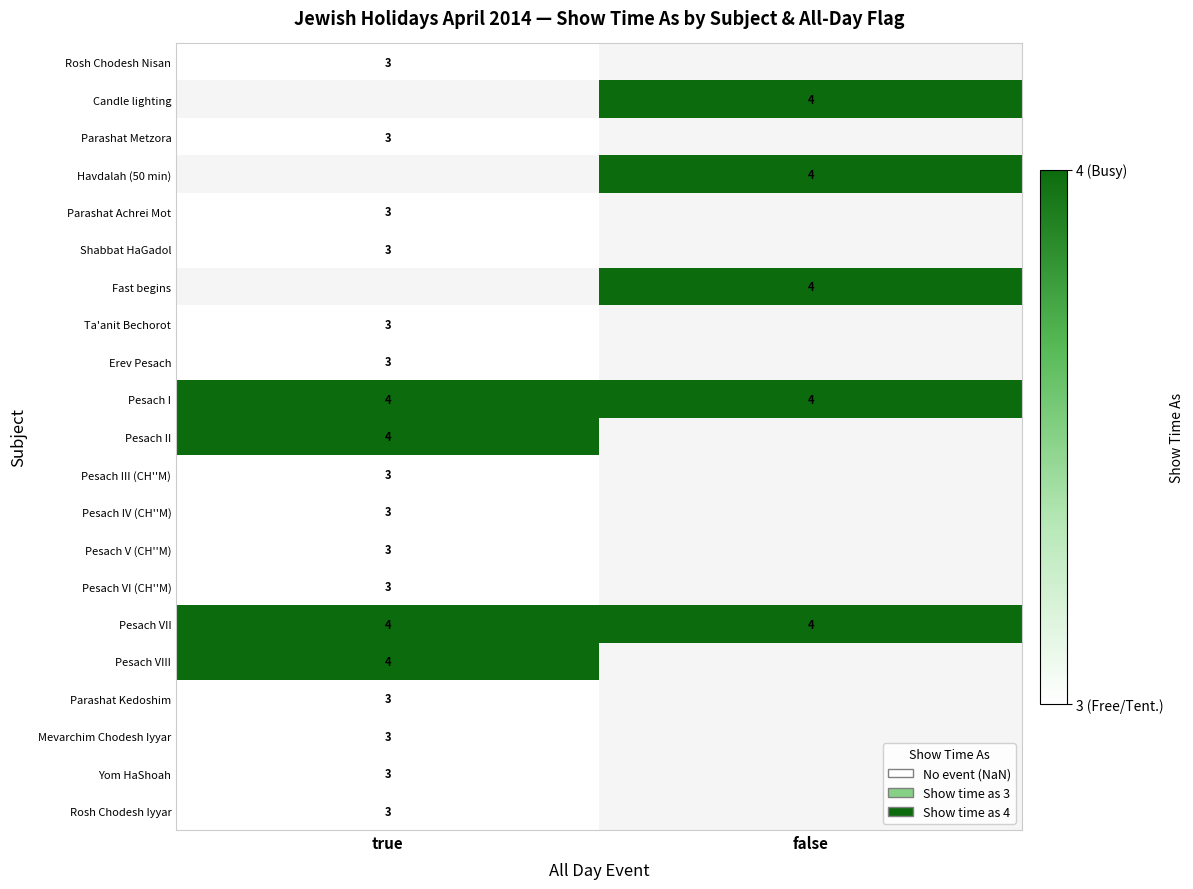

Which category has the highest value across all series?

false